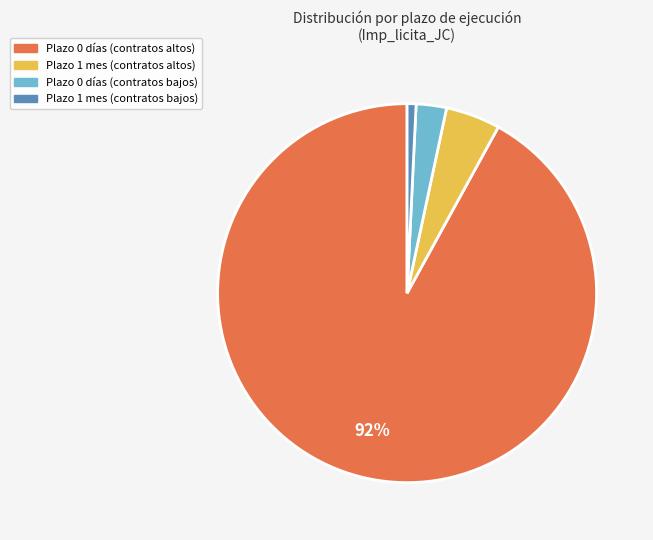

Does any single category account for the majority?

Yes